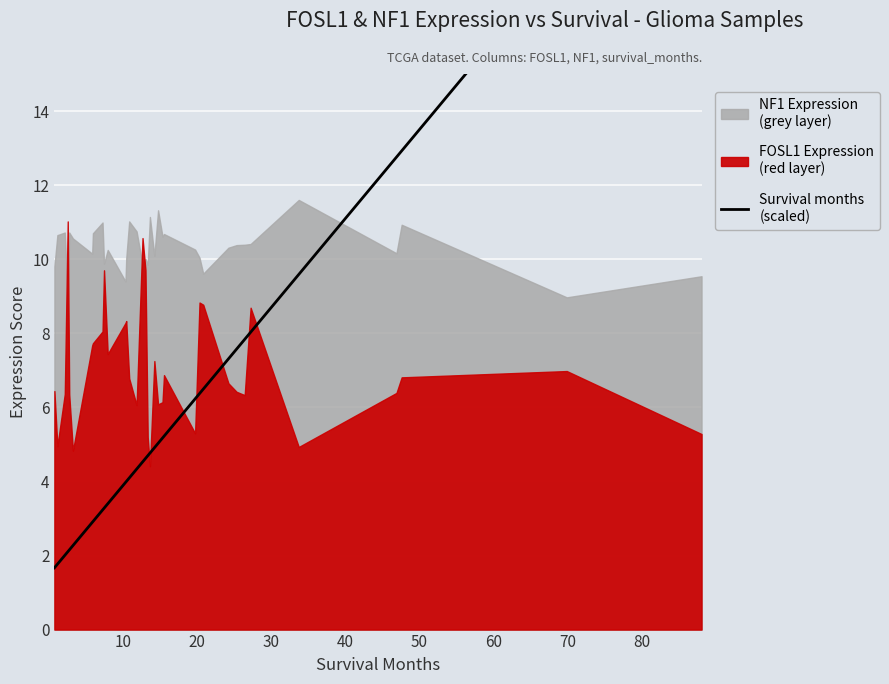

What is the maximum value shown in the chart?

22.6